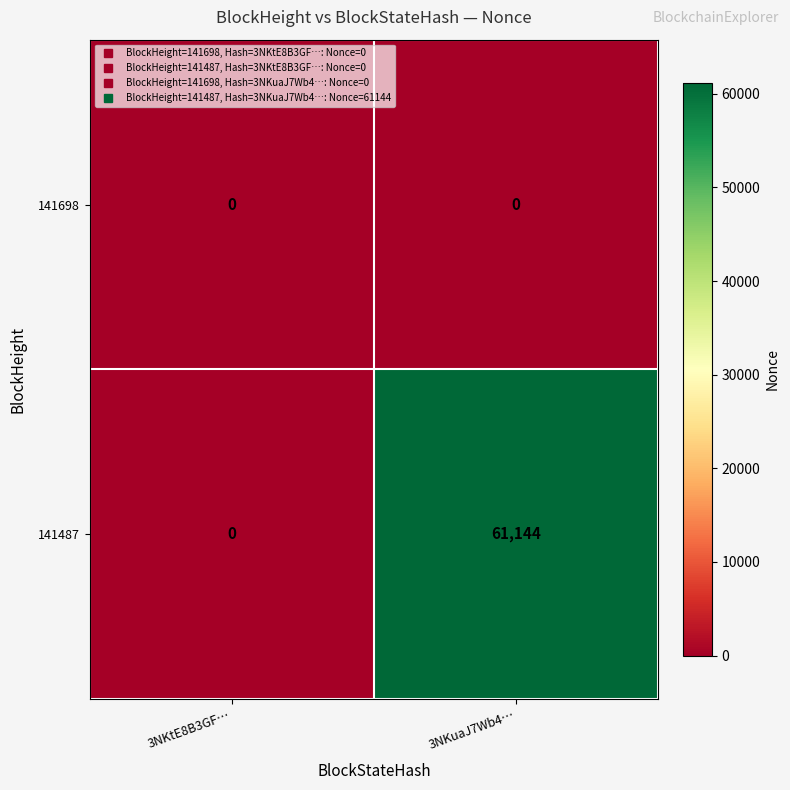

At how many categories does at least one series exceed 18436?

1